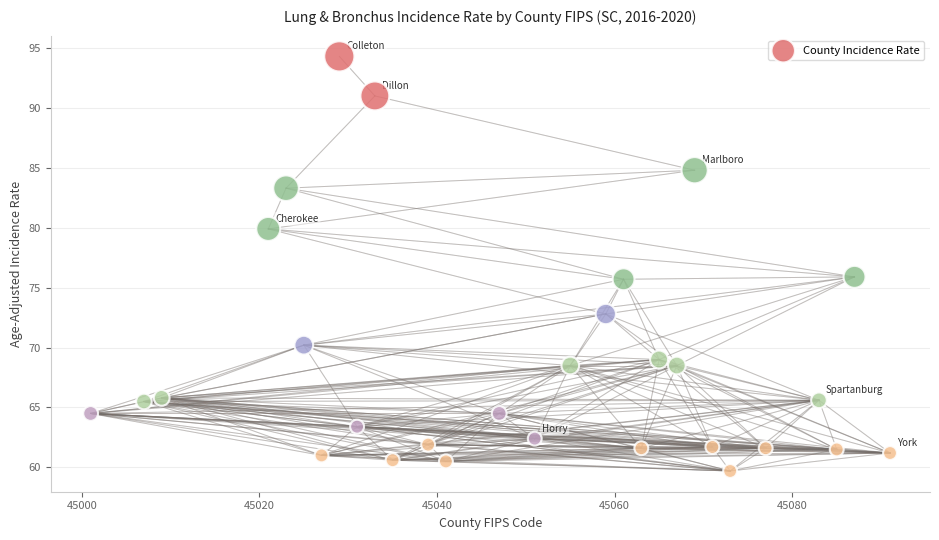

What is the range of Y values (max minus min)?

34.6